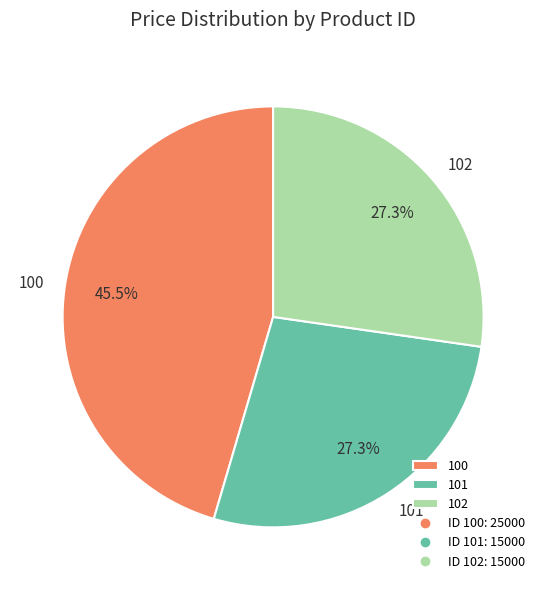

What is the largest slice in the pie chart?

100